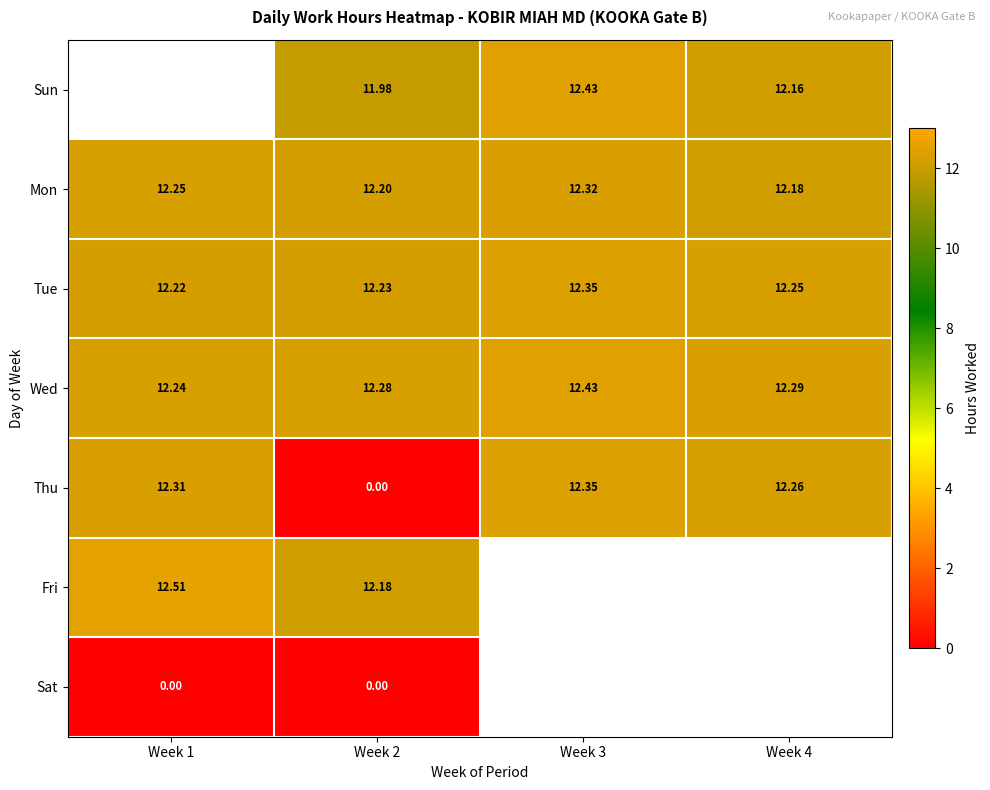

Is it true that Mon equals 12.2 at Week 1?

True